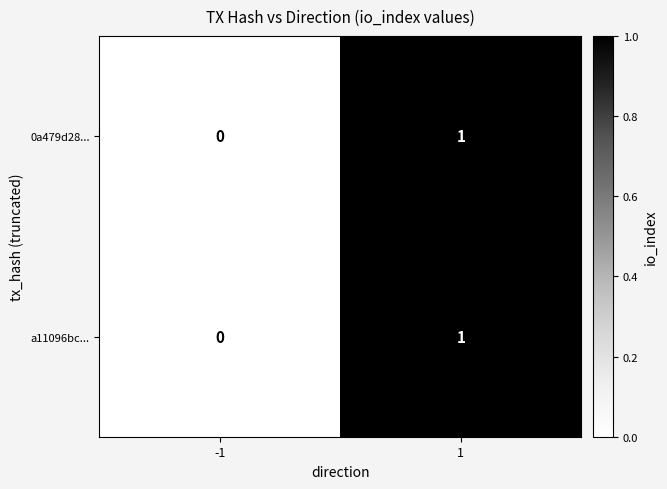

Count the number of categories in the chart.

2